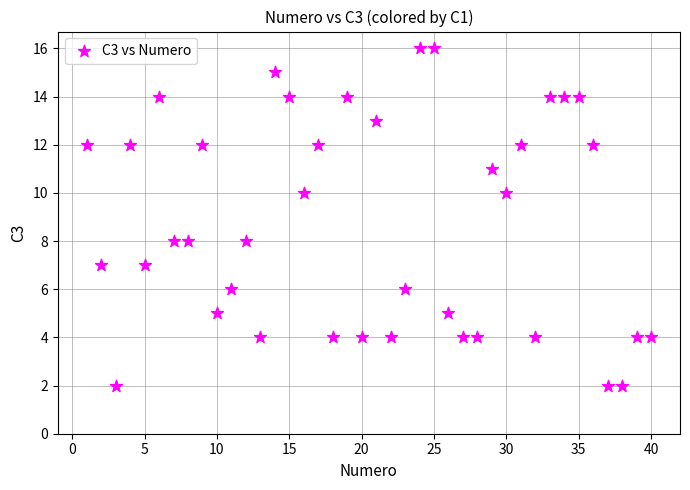

What is the range of Y values (max minus min)?

14